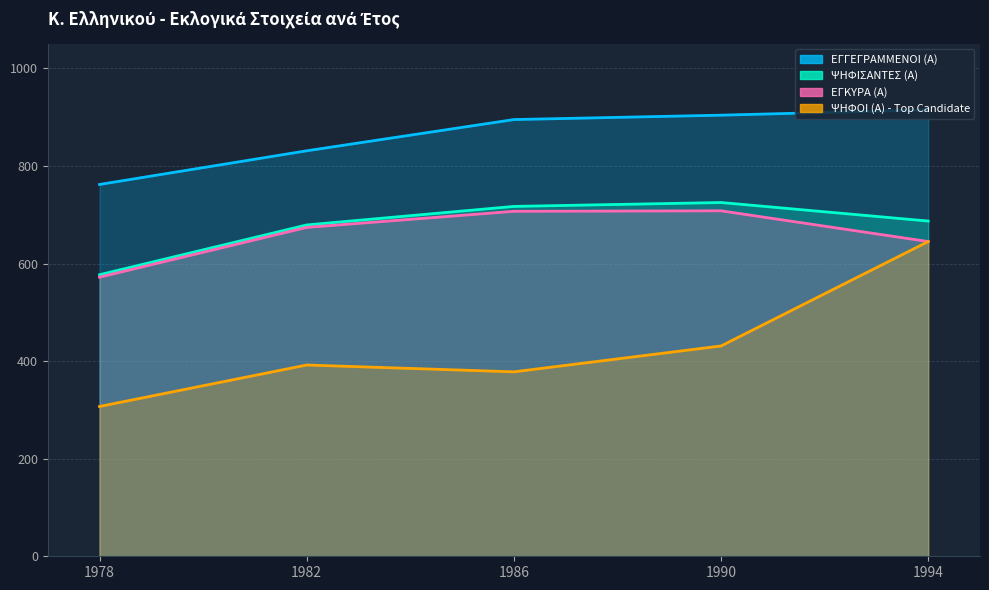

The ΨΗΦΙΣΑΝΤΕΣ (Α) series shows 1052 at 1994. True or false?

False